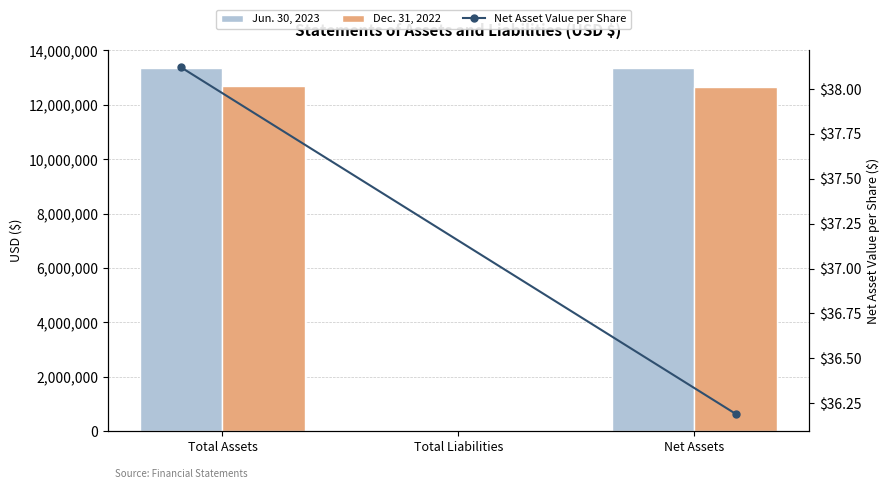

Is the value of Jun. 30, 2023 at Total Assets greater than the value of Dec. 31, 2022 at Total Assets?

Yes